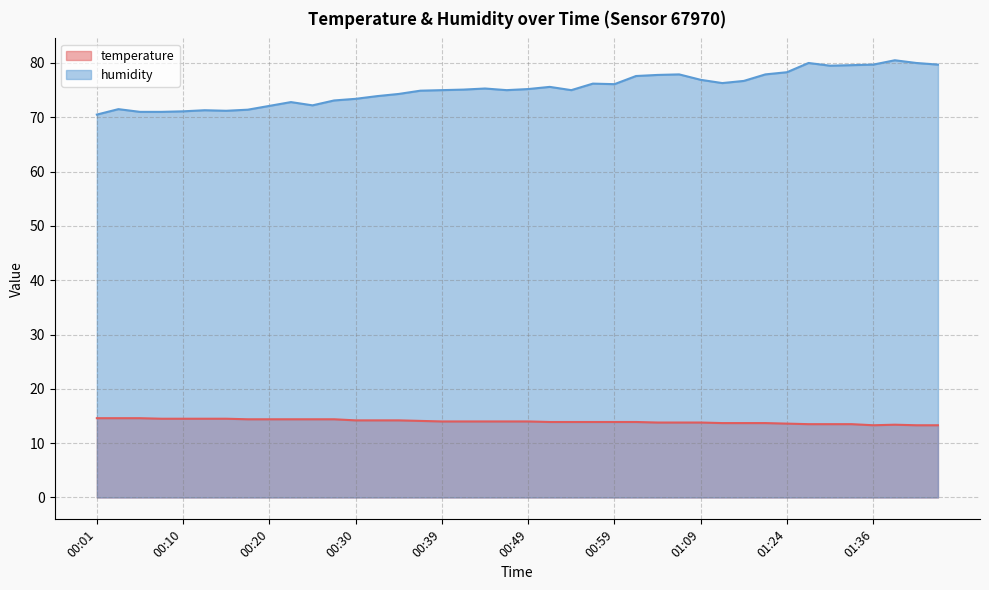

Where does the humidity series first go above 75?

00:42